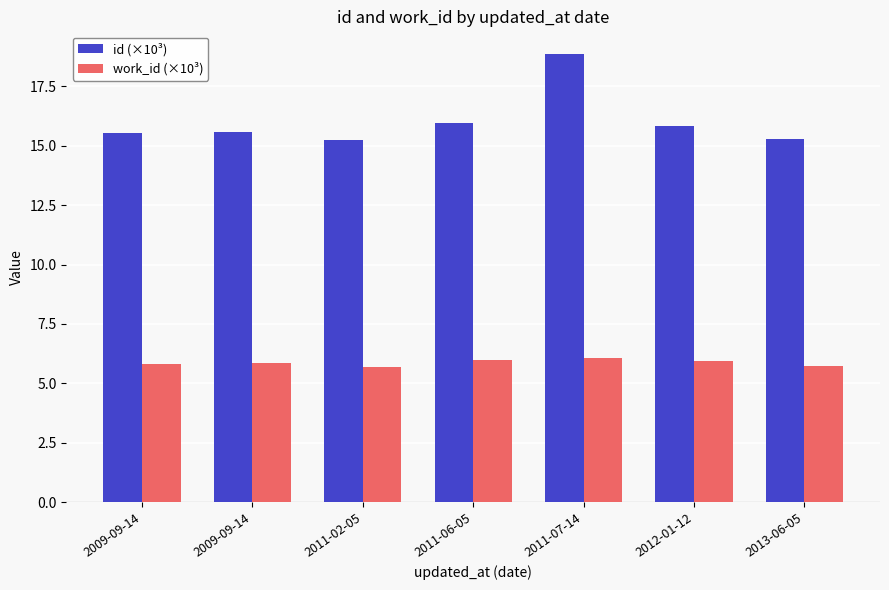

Reading left to right, transcribe all the data shown in this chart.

id (×10³): 2009-09-14=15.5	2009-09-14=15.6	2011-02-05=15.2	2011-06-05=16.0	2011-07-14=18.9	2012-01-12=15.8	2013-06-05=15.3
work_id (×10³): 2009-09-14=5.8	2009-09-14=5.8	2011-02-05=5.7	2011-06-05=6.0	2011-07-14=6.1	2012-01-12=6.0	2013-06-05=5.7